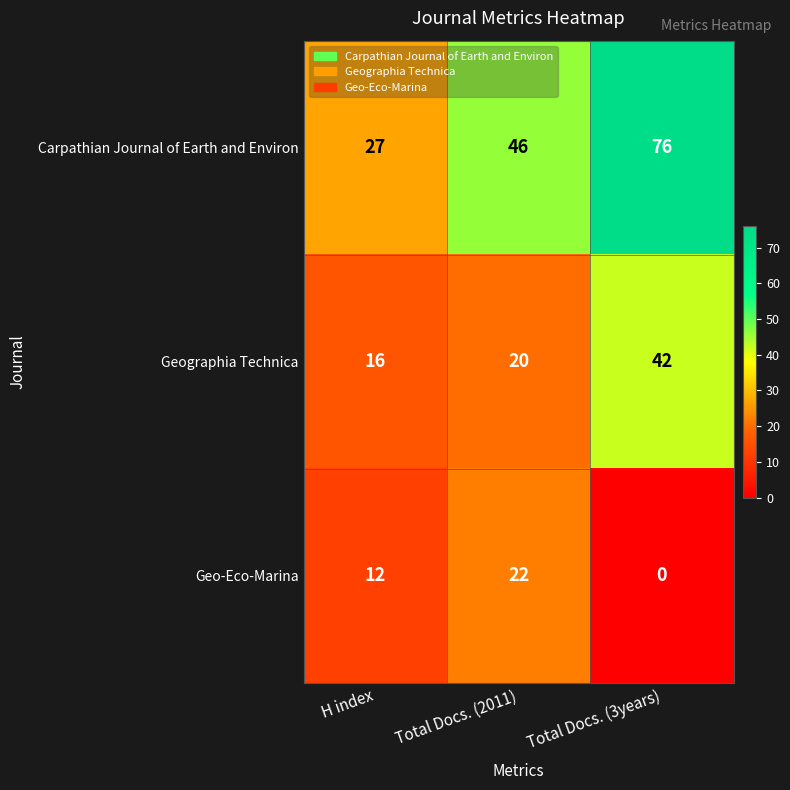

What is the total value across all series at H index?

55